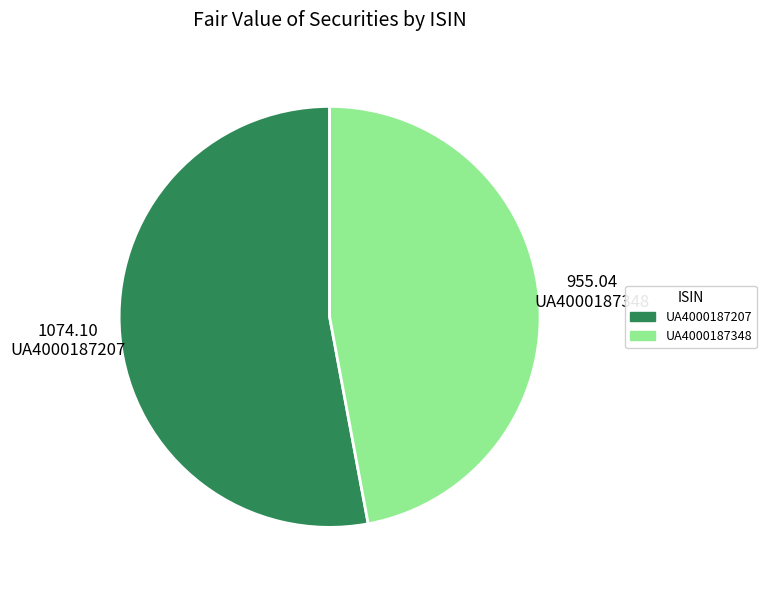

Rank the categories by value from highest to lowest.

UA4000187207, UA4000187348